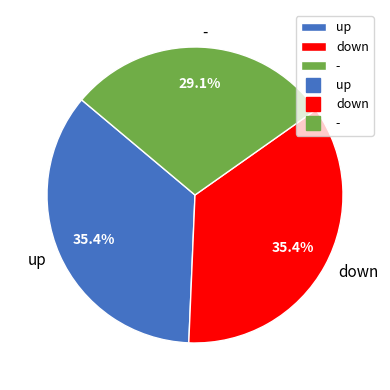

How much of the chart is everything except down?

64.6%